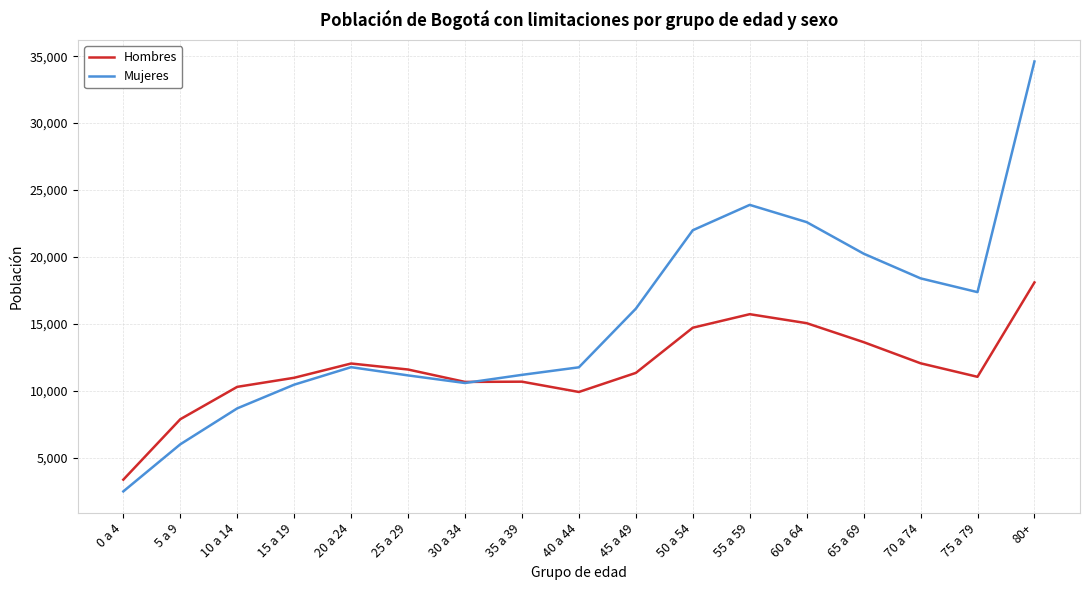

What is the difference between the second highest and minimum values in the Hombres series?

12365